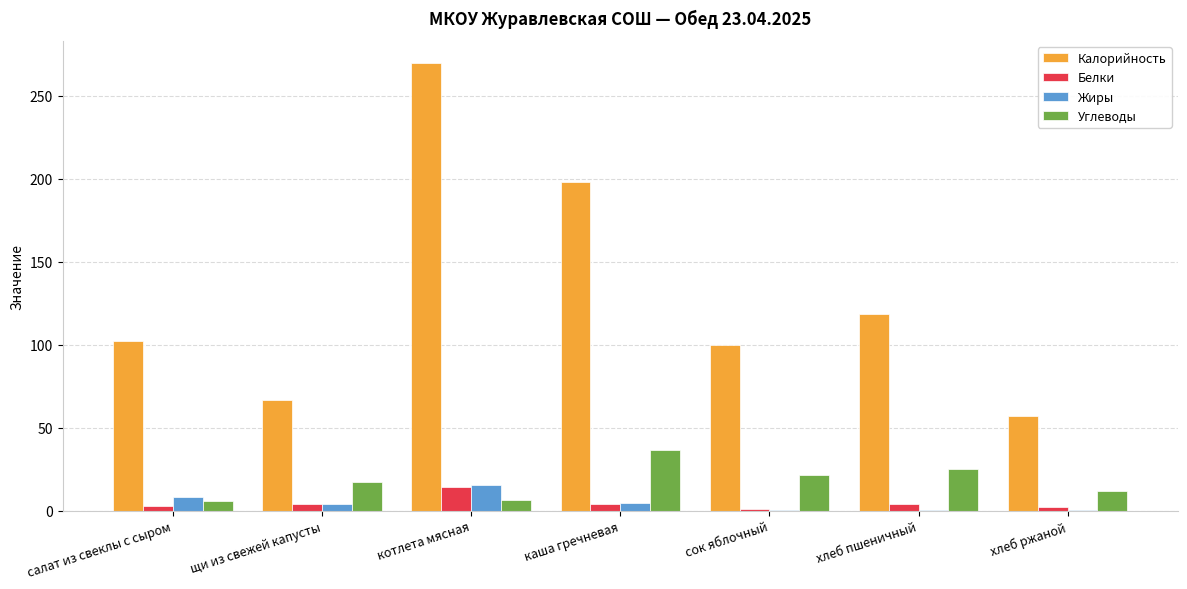

What is the spread (max minus min) of values at каша гречневая?

194.1